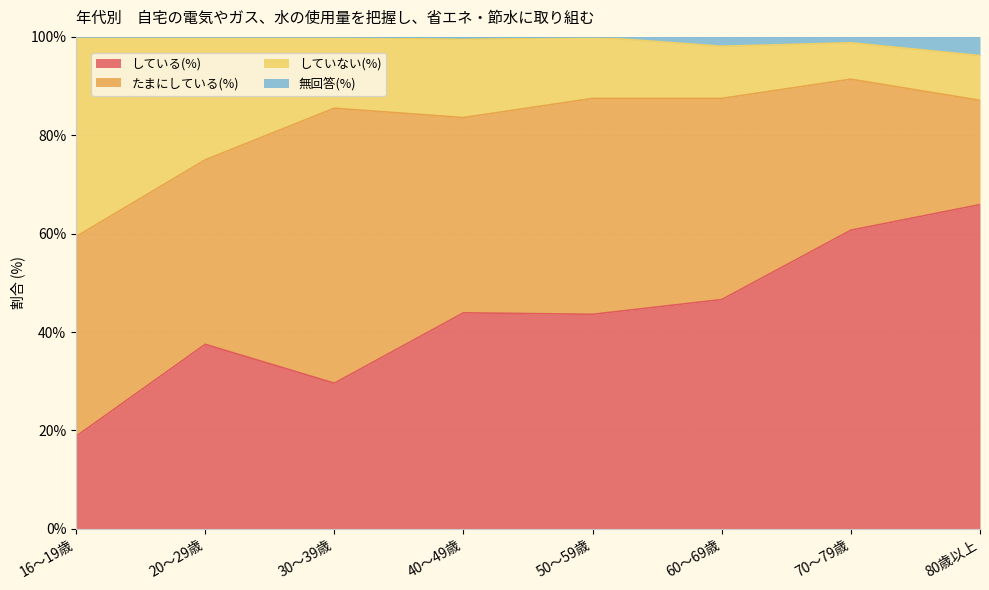

Is it true that している(%) equals 15.8 at 50～59歳?

False